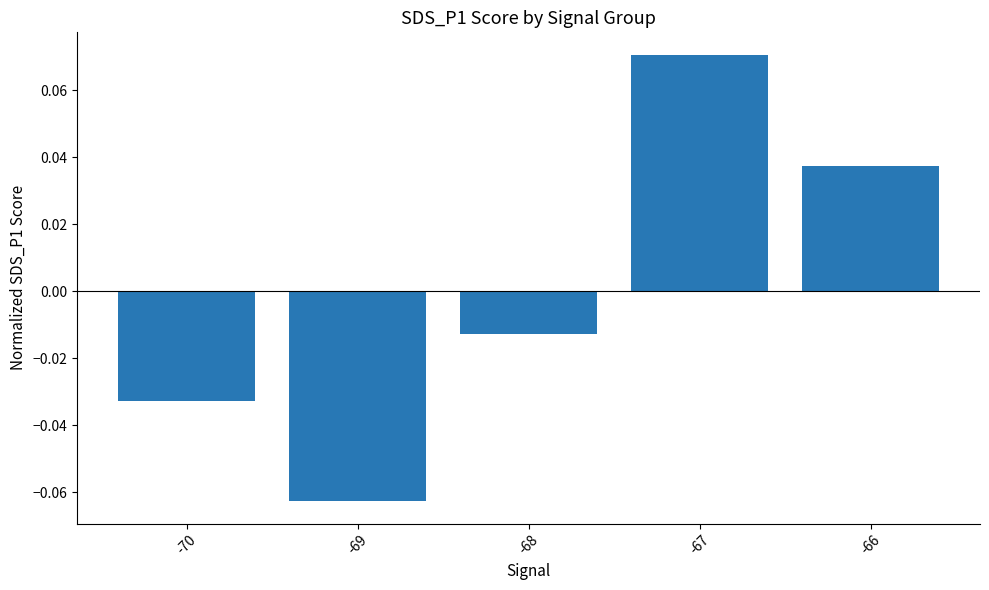

Rank the categories by value from highest to lowest.

-67, -66, -68, -70, -69